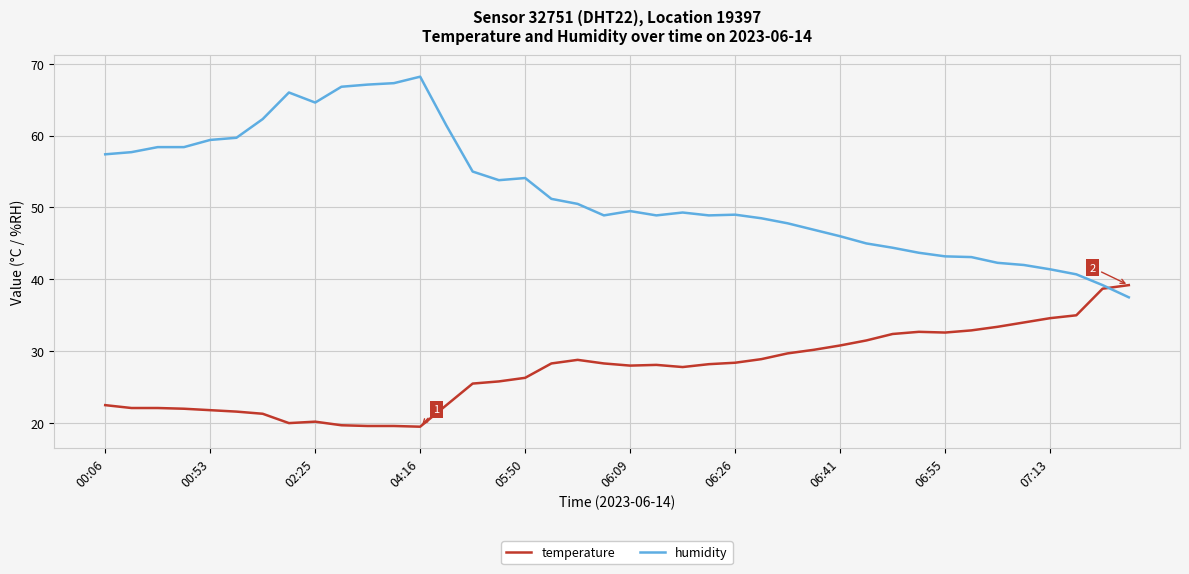

Which series has the largest total across all categories?

humidity